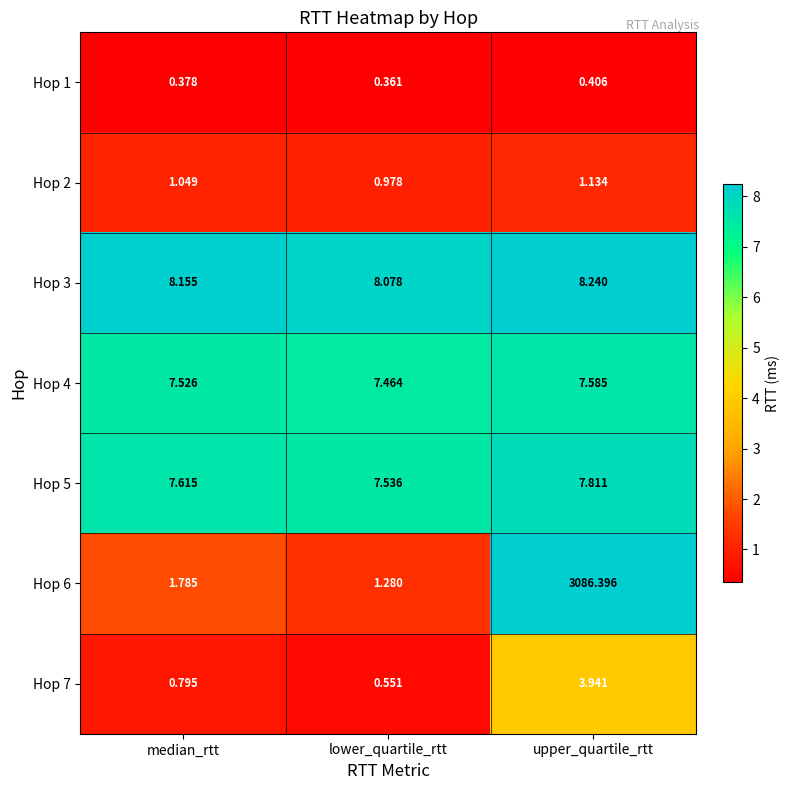

At which category is the sum across all series the highest?

upper_quartile_rtt